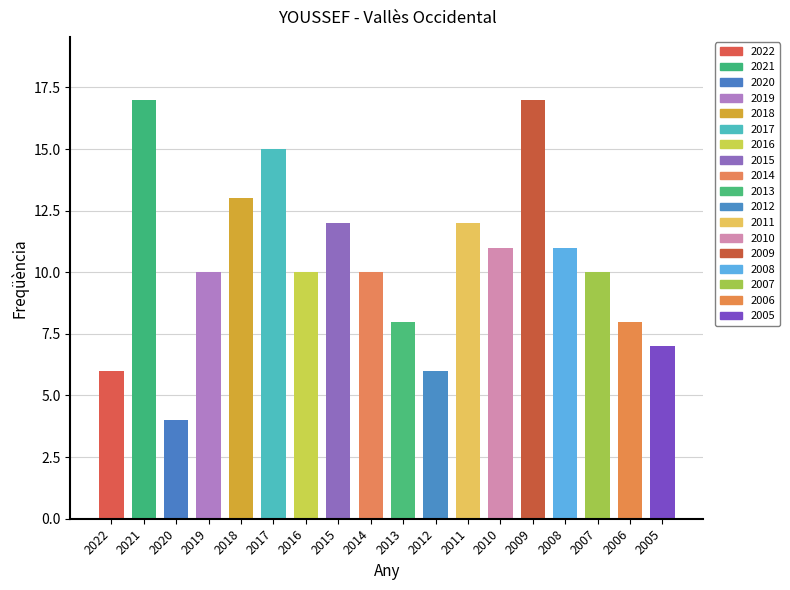

Which label corresponds to the largest value in the chart?

2021